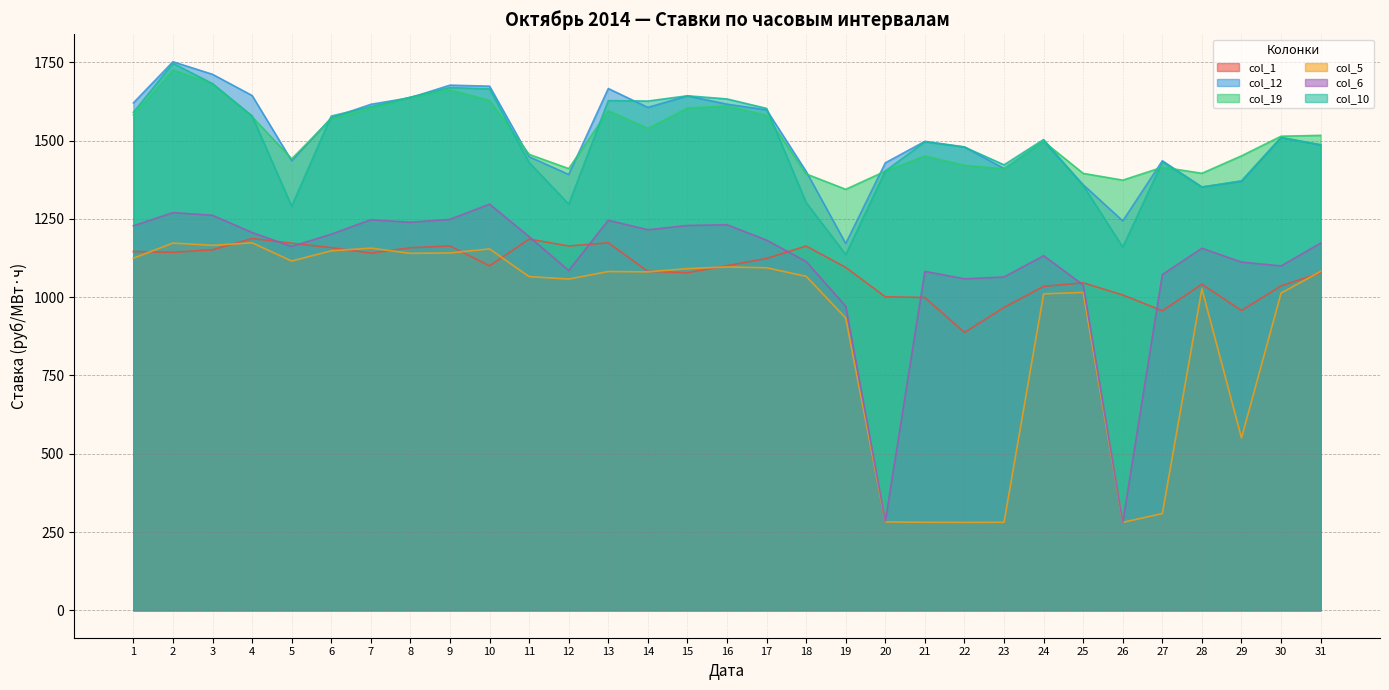

How many lines are shown in the chart?

6